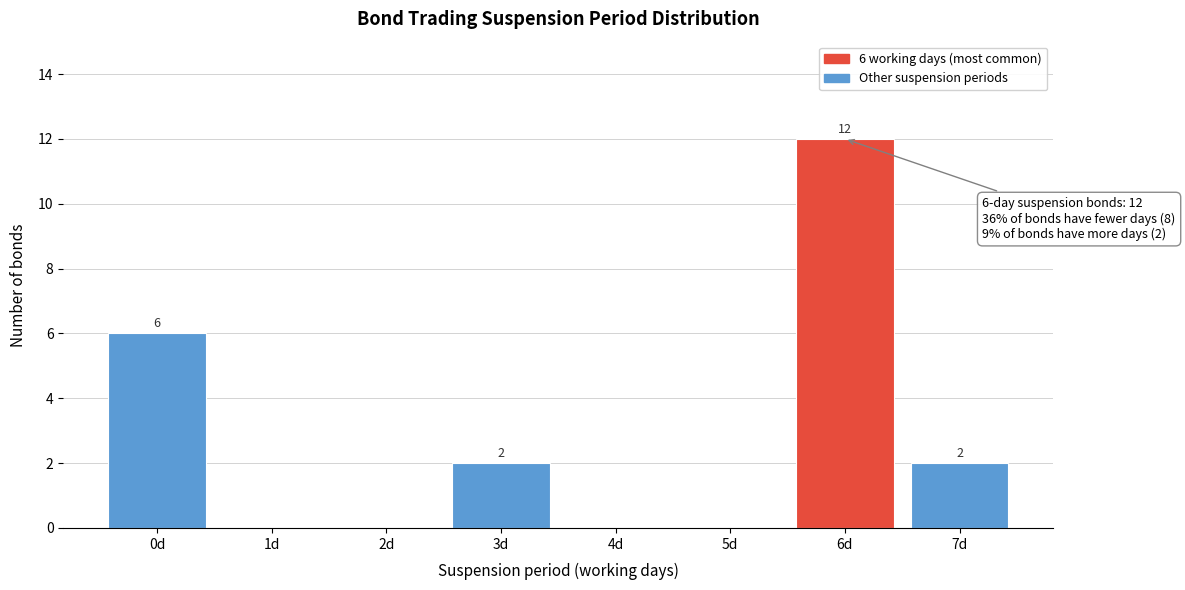

Reading left to right, extract all data points from this chart.

0d=6	1d=0	2d=0	3d=2	4d=0	5d=0	6d=12	7d=2